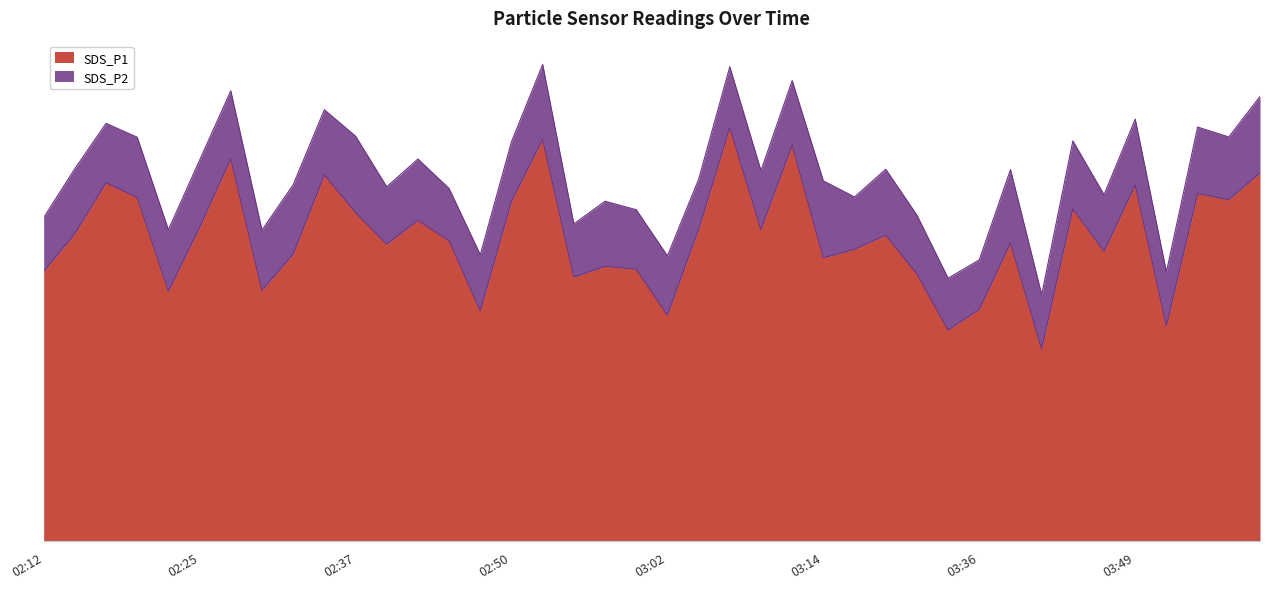

Reading right to left, transcribe all the data shown in this chart.

13.0	12.1	12.3	7.6	12.6	10.2	11.7	6.8	10.5	8.2	7.5	9.4	10.8	10.3	10.0	14.0	11.0	14.6	11.0	8.0	9.6	9.7	9.3	14.2	12.0	8.1	10.6	11.3	10.5	11.6	12.9	10.1	8.8	13.5	11.1	8.8	12.1	12.7	10.8	9.5